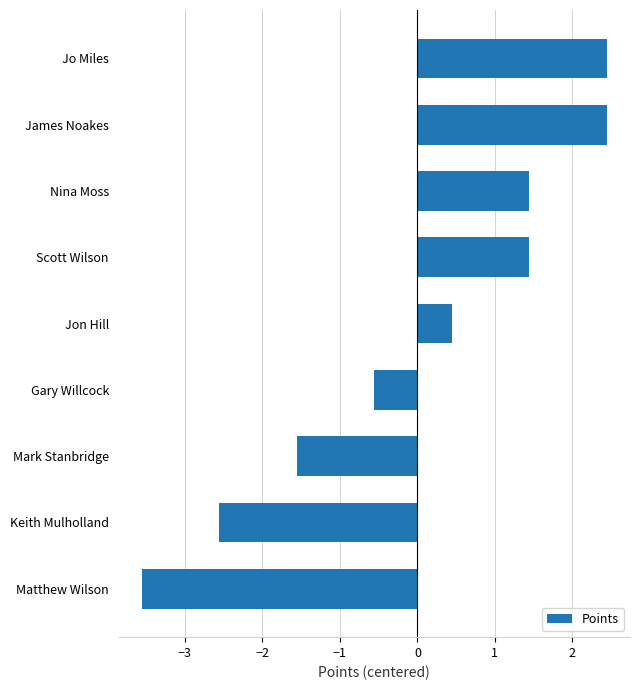

How many negative values are there?

4